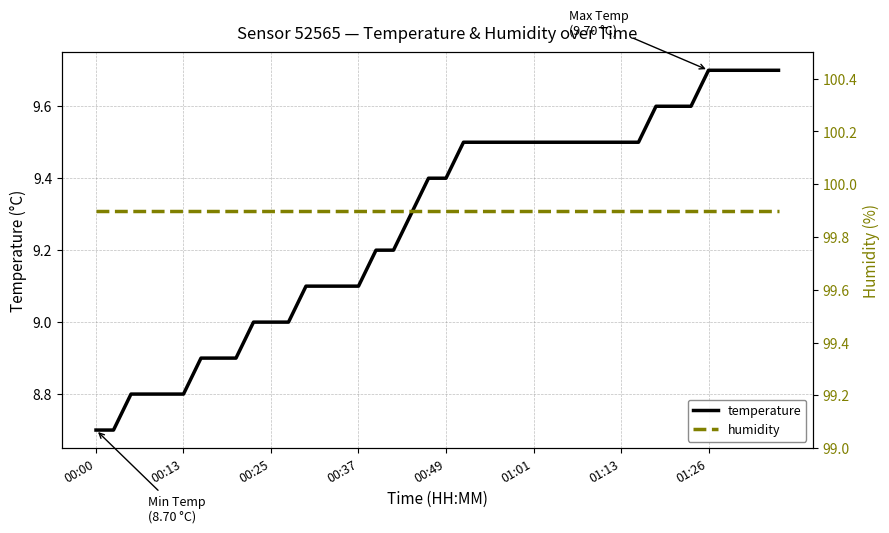

What is the lowest value of the temperature series?

8.7